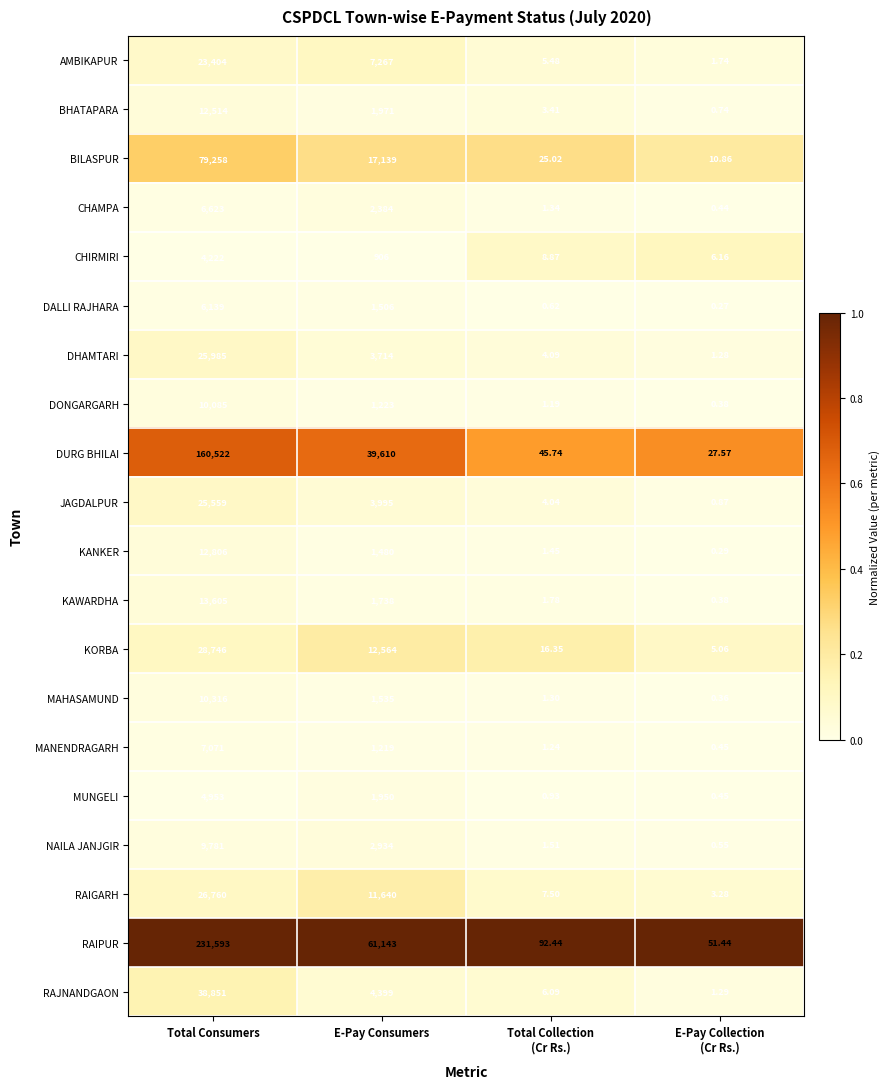

Which series has the widest spread of values?

RAIPUR